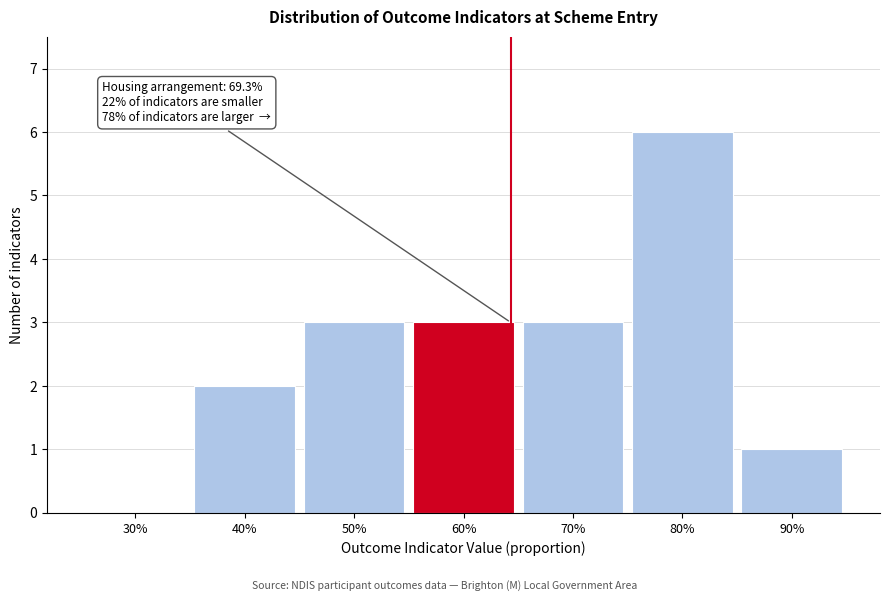

Reading left to right, list all the values displayed in this chart.

30%=0	40%=2	50%=3	60%=3	70%=3	80%=6	90%=1